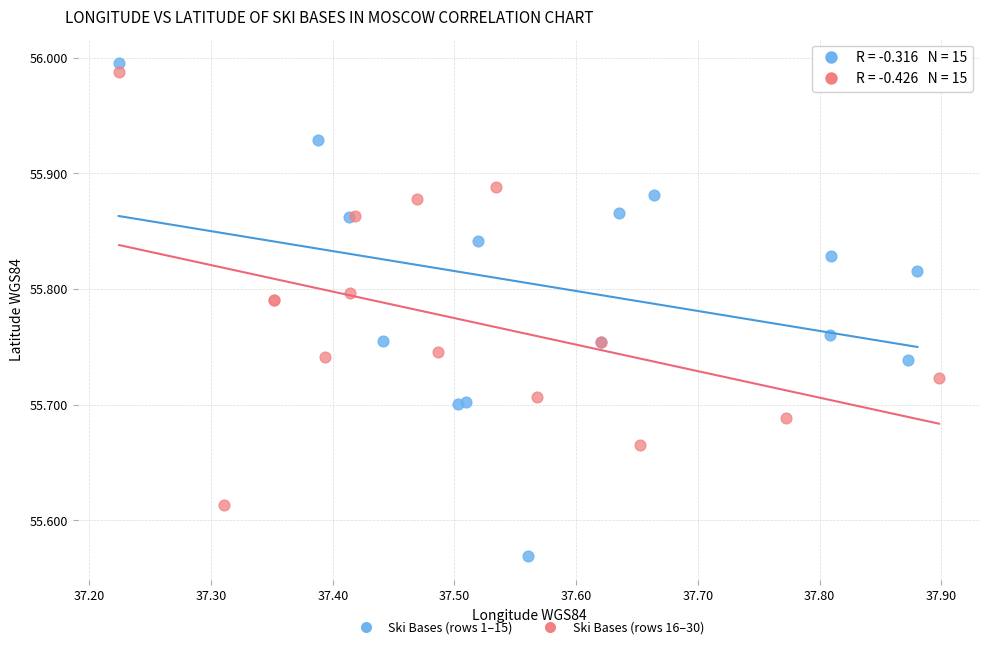

Which series contains the lowest Y value?

Ski Bases (rows 1–15)